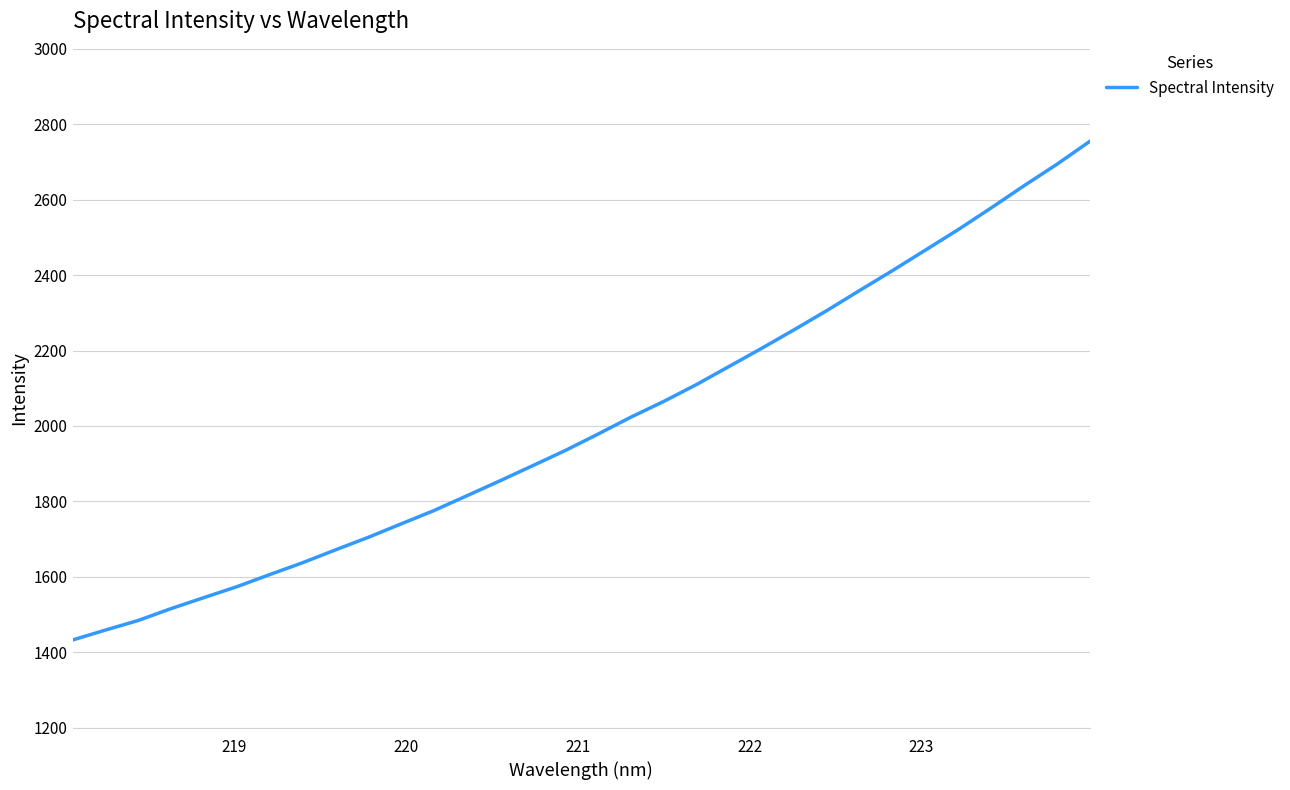

What is the maximum value shown in the chart?

2754.9